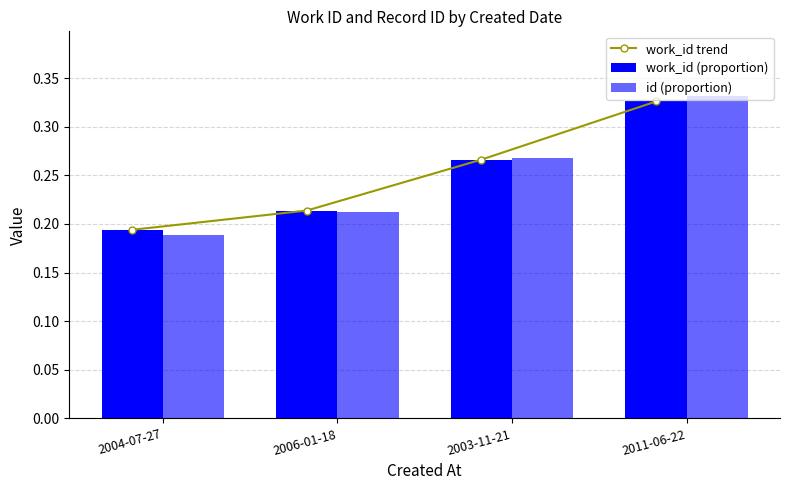

Which label corresponds to the largest value in the chart?

2011-06-22